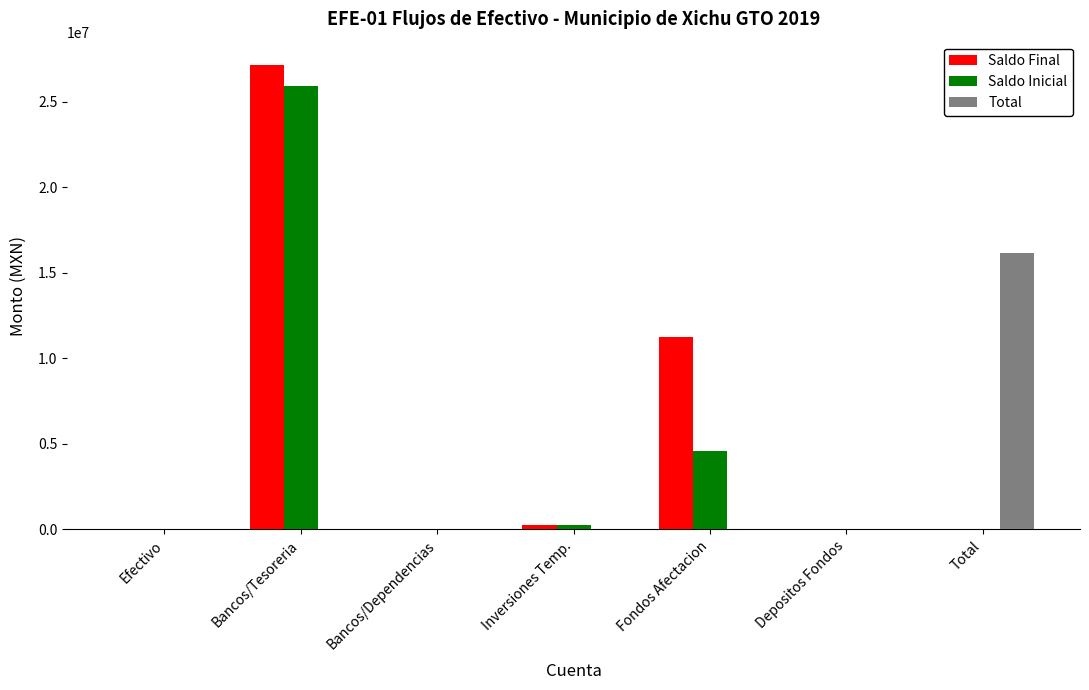

Is the value of Total at Inversiones Temp. greater than the value of Saldo Inicial at Bancos/Tesoreria?

No